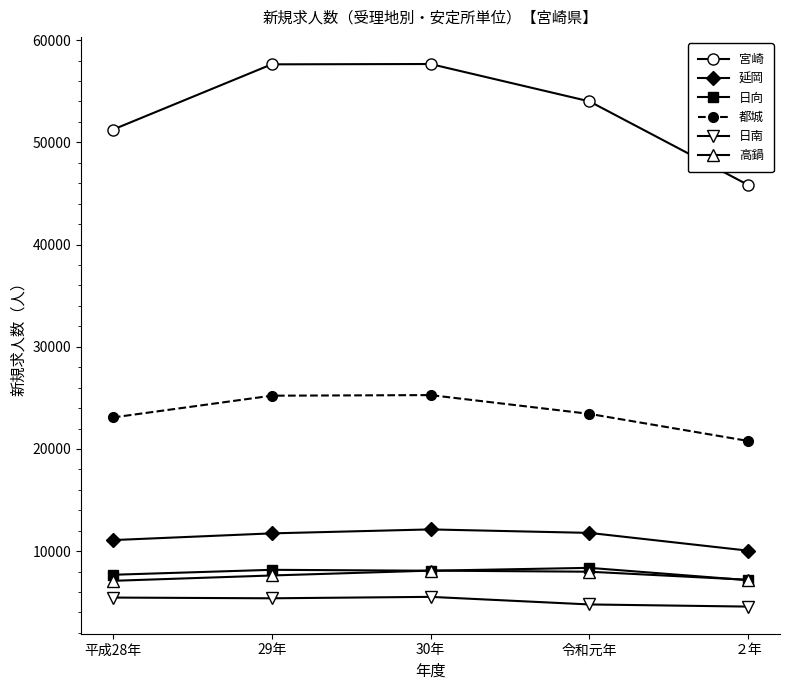

What is the spread (max minus min) of values at ２年?

41250